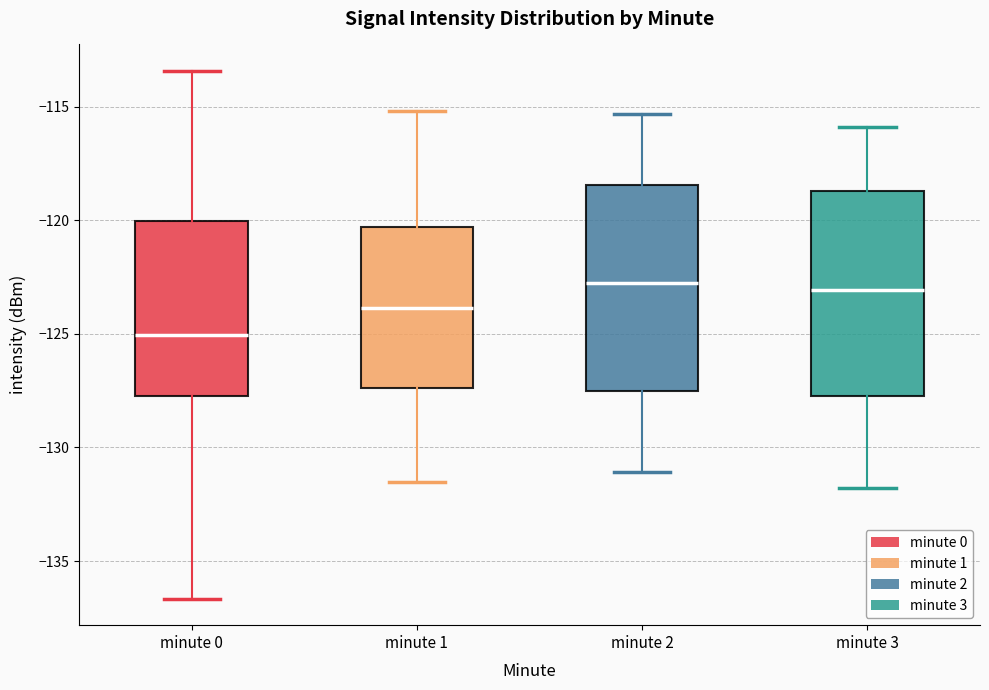

Where does the median line of the box for minute 3 sit on the y-axis? The values are not printed on the chart, so give them approximately, as read against the axis.

-123.0